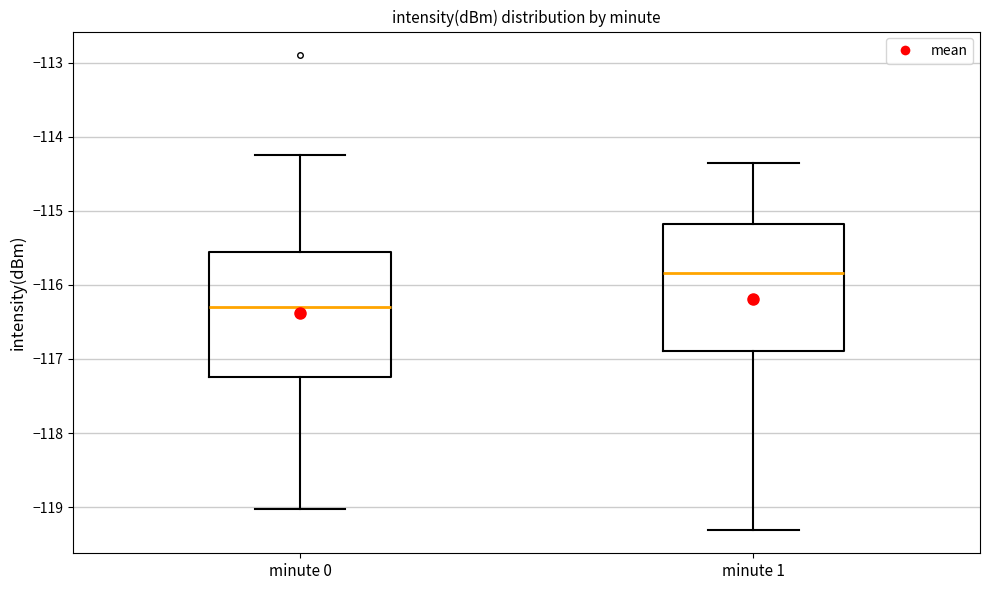

Reading left to right, read every box against the y-axis: the position of its median line, the range the box covers, and the ends of its whiskers. The values are not printed on the chart, so give them approximately, as read against the axis.

minute 0: median -116.3, box -117.2 to -115.6, whiskers -119.0 to -114.3
minute 1: median -115.8, box -116.9 to -115.2, whiskers -119.3 to -114.3